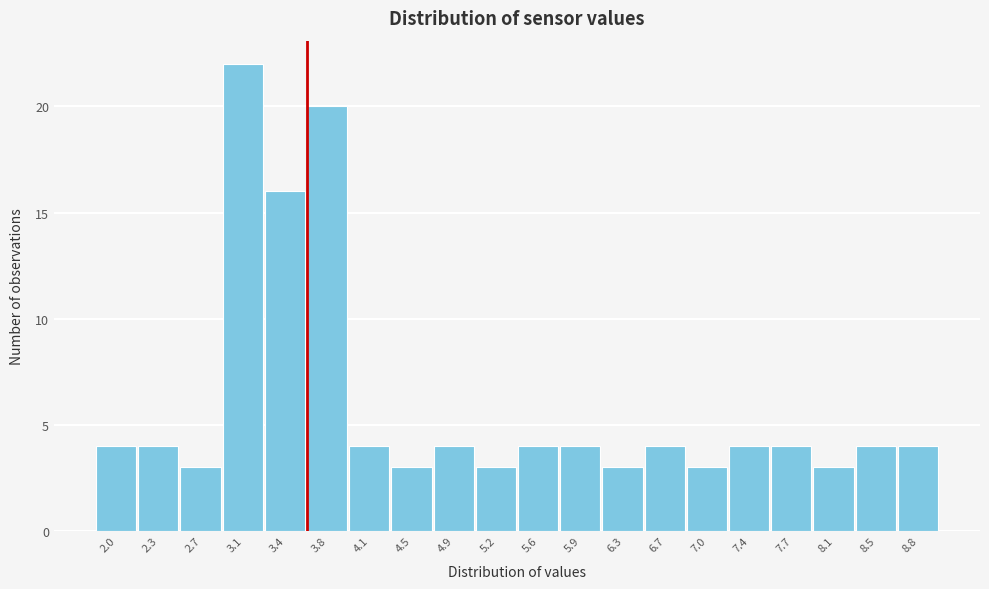

Which range on the x-axis has the tallest bar?

2.88 to 3.24